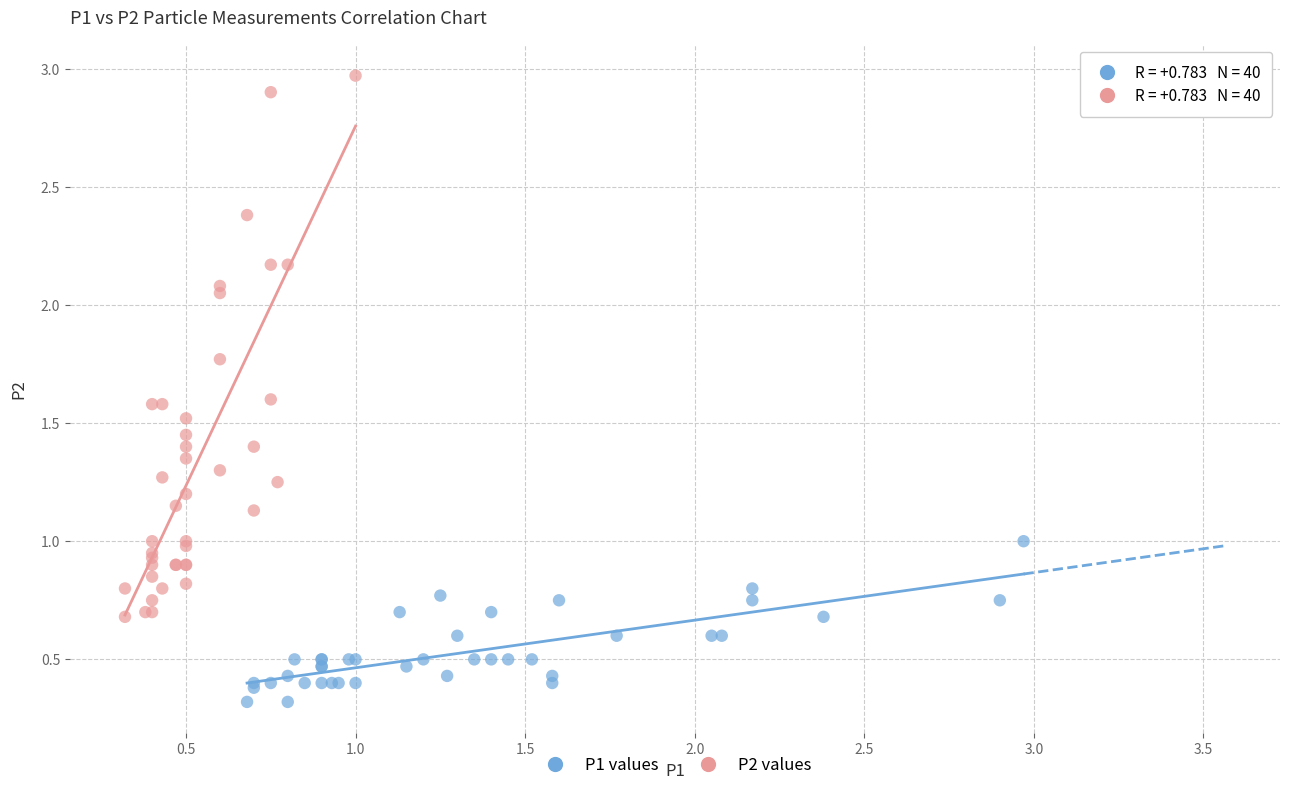

Which series has the largest Y range (max minus min)?

P2 values